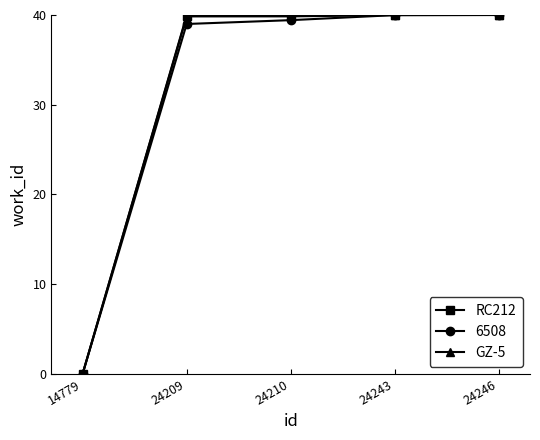

Which label corresponds to the smallest value in the chart?

14779